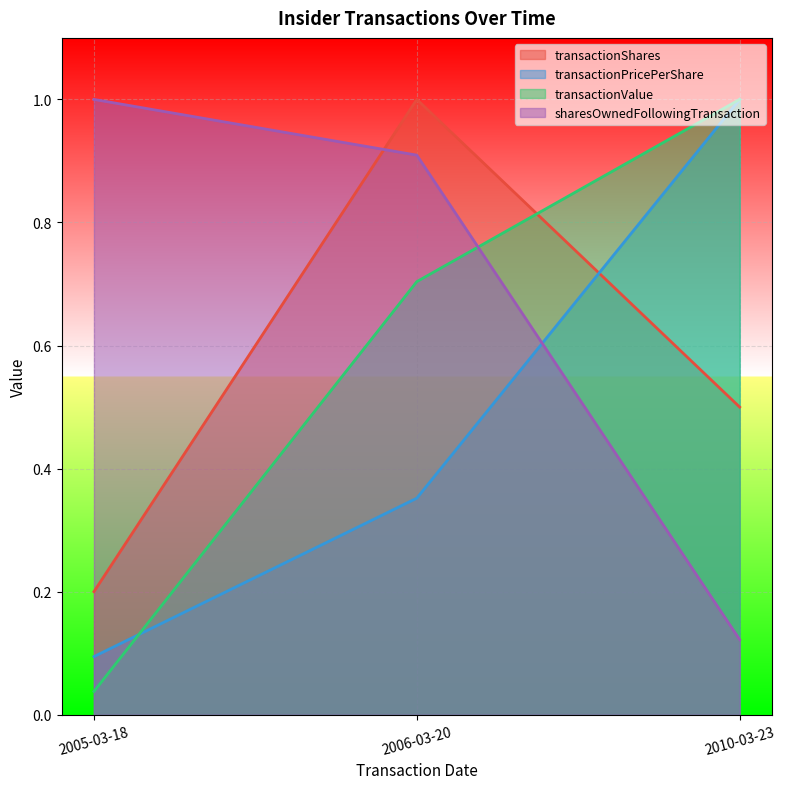

At which category is the sum across all series the highest?

2006-03-20